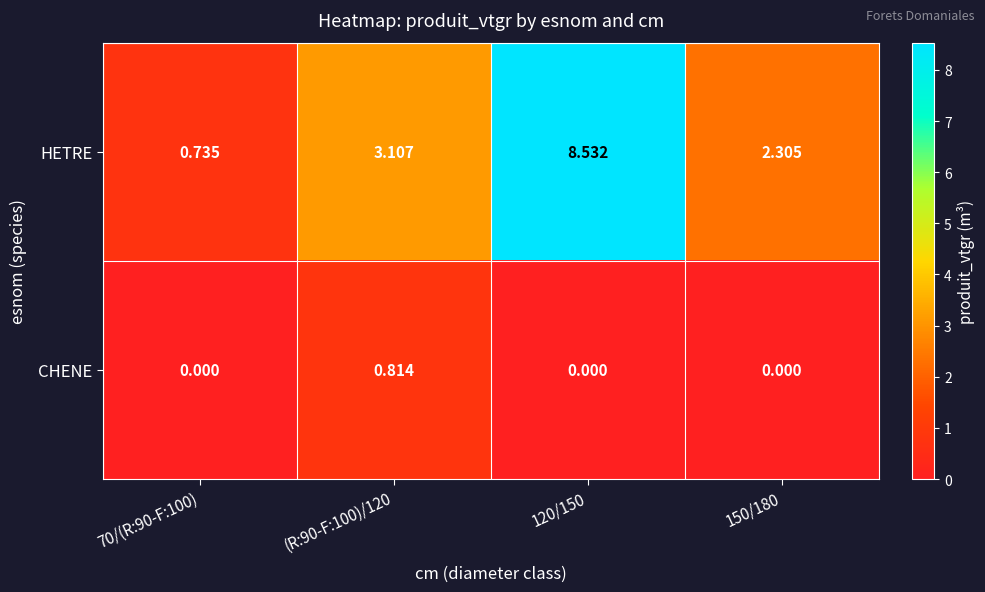

Rank the series at (R:90-F:100)/120 from lowest to highest value.

CHENE, HETRE